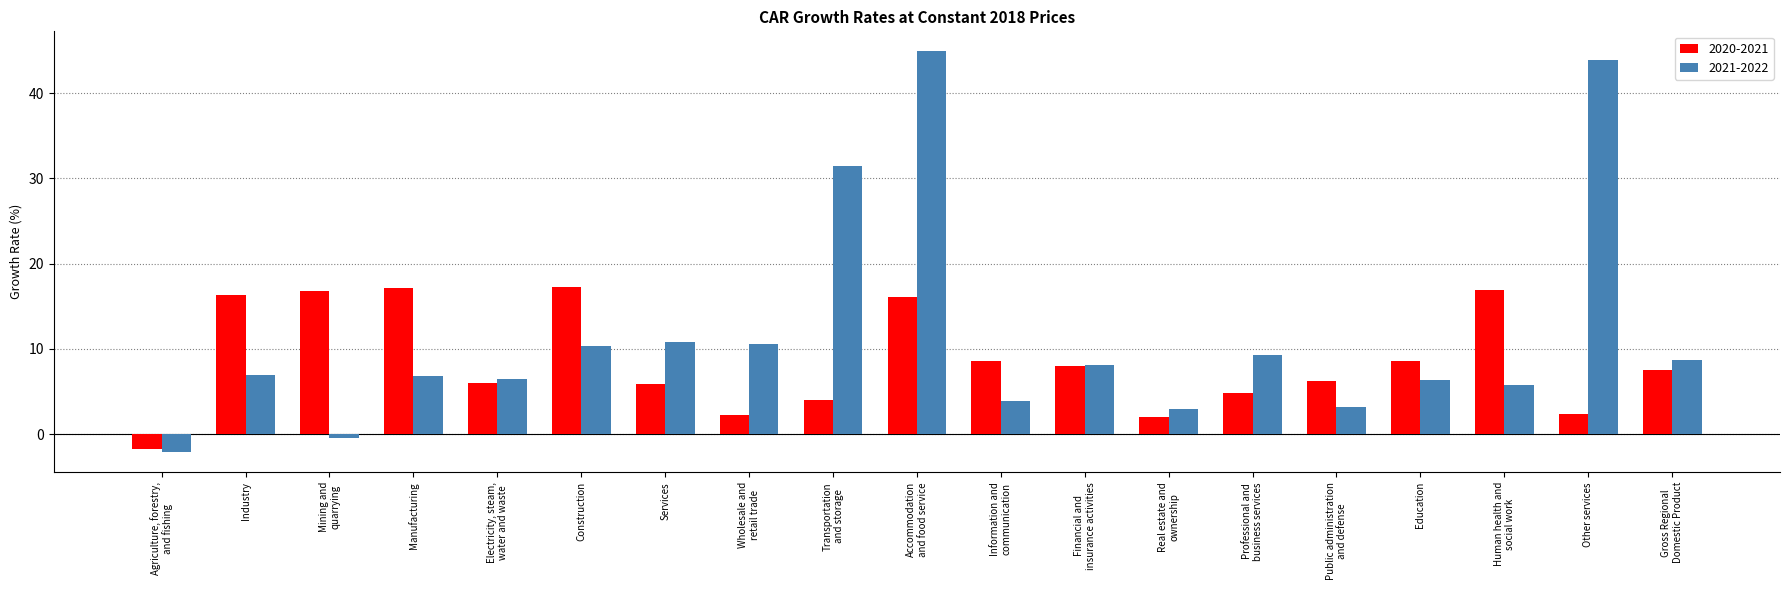

At how many categories does at least one series exceed 24?

3